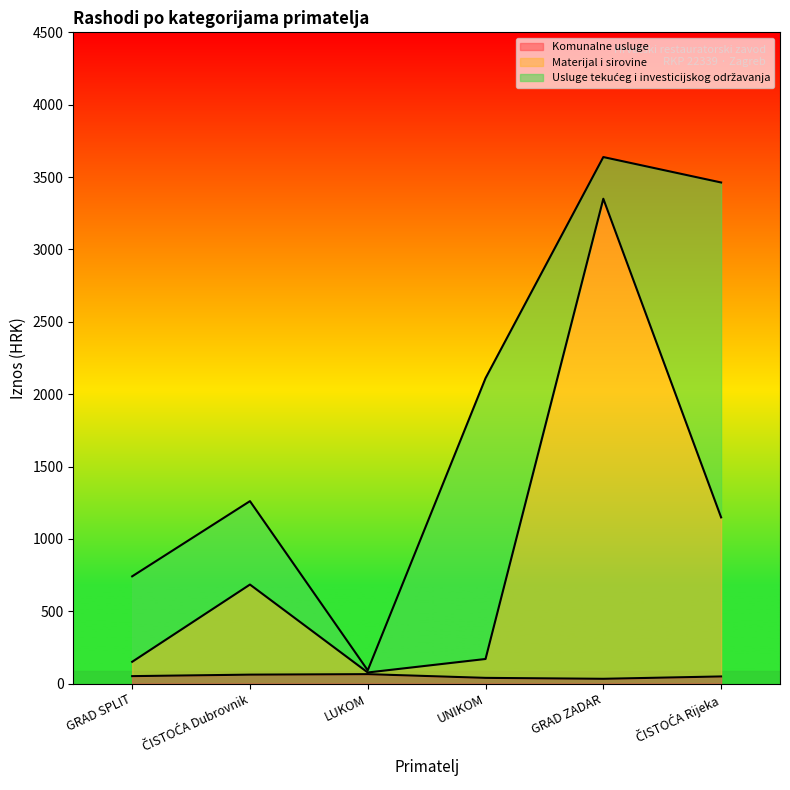

Which series has the widest spread of values?

Materijal i sirovine